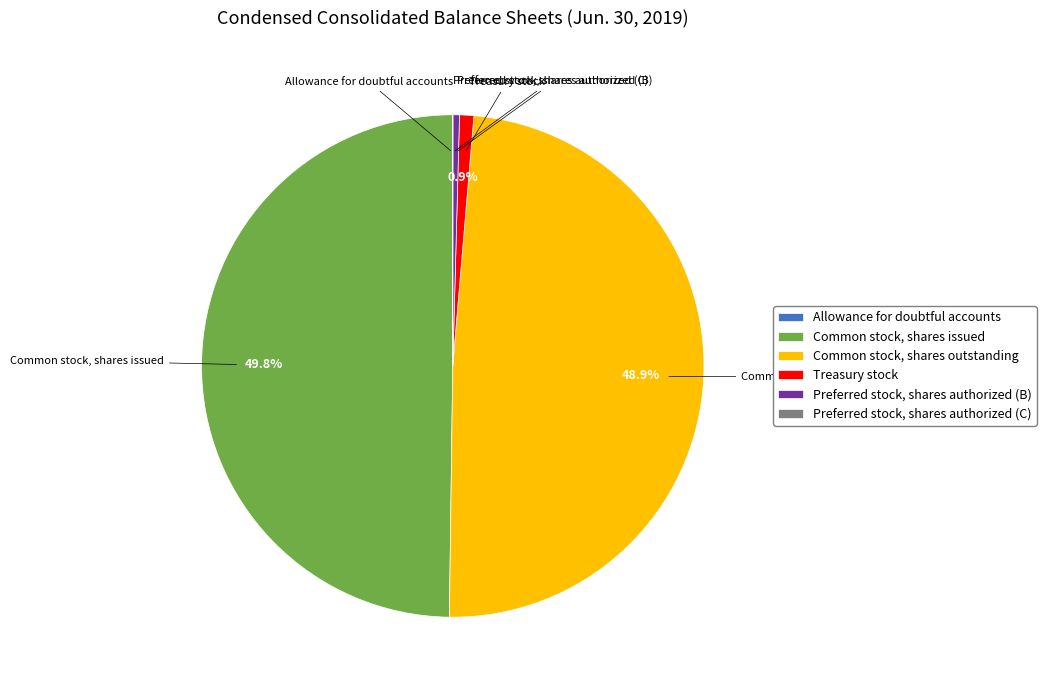

Which slice is the largest?

Common stock, shares issued